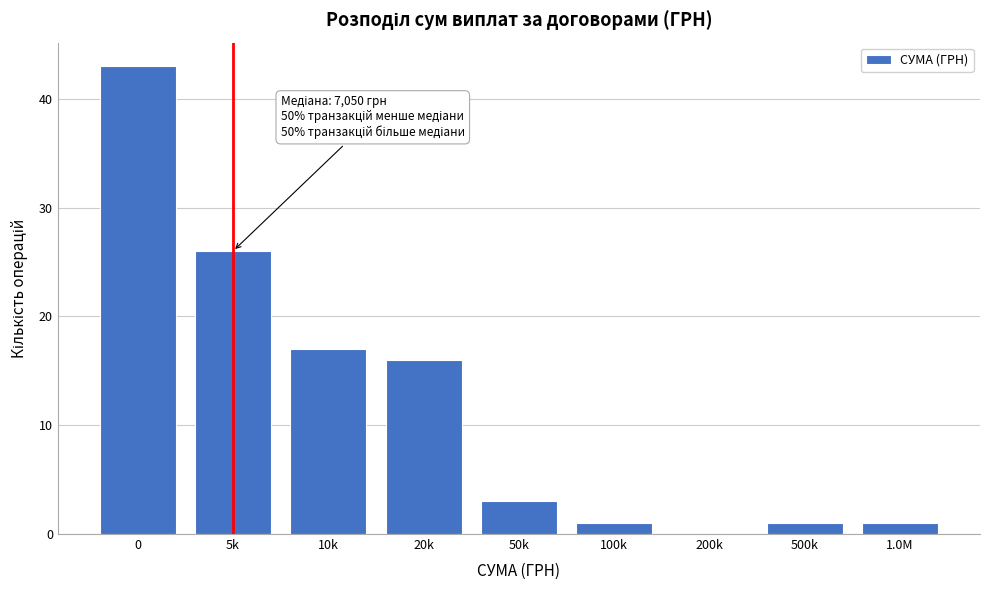

Reading left to right, extract all data points from this chart.

0=43	5k=26	10k=17	20k=16	50k=3	100k=1	200k=0	500k=1	1.0M=1